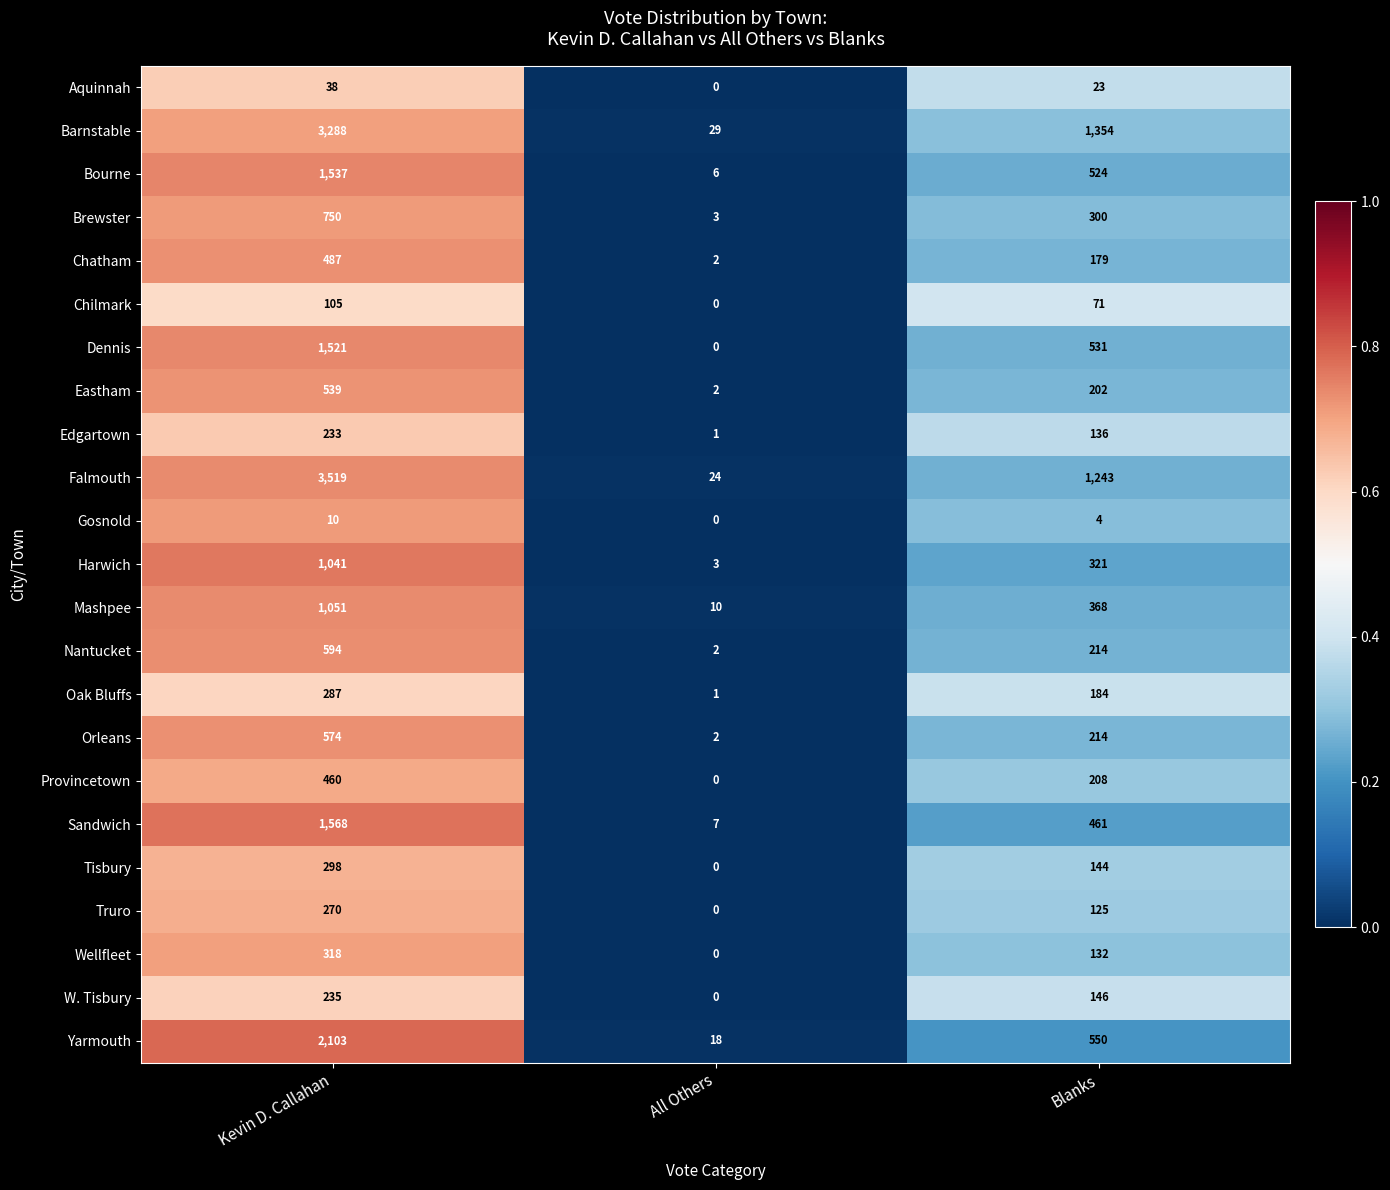

List the series in order of their peak value, highest first.

Falmouth, Barnstable, Yarmouth, Sandwich, Bourne, Dennis, Mashpee, Harwich, Brewster, Nantucket, Orleans, Eastham, Chatham, Provincetown, Wellfleet, Tisbury, Oak Bluffs, Truro, W. Tisbury, Edgartown, Chilmark, Aquinnah, Gosnold